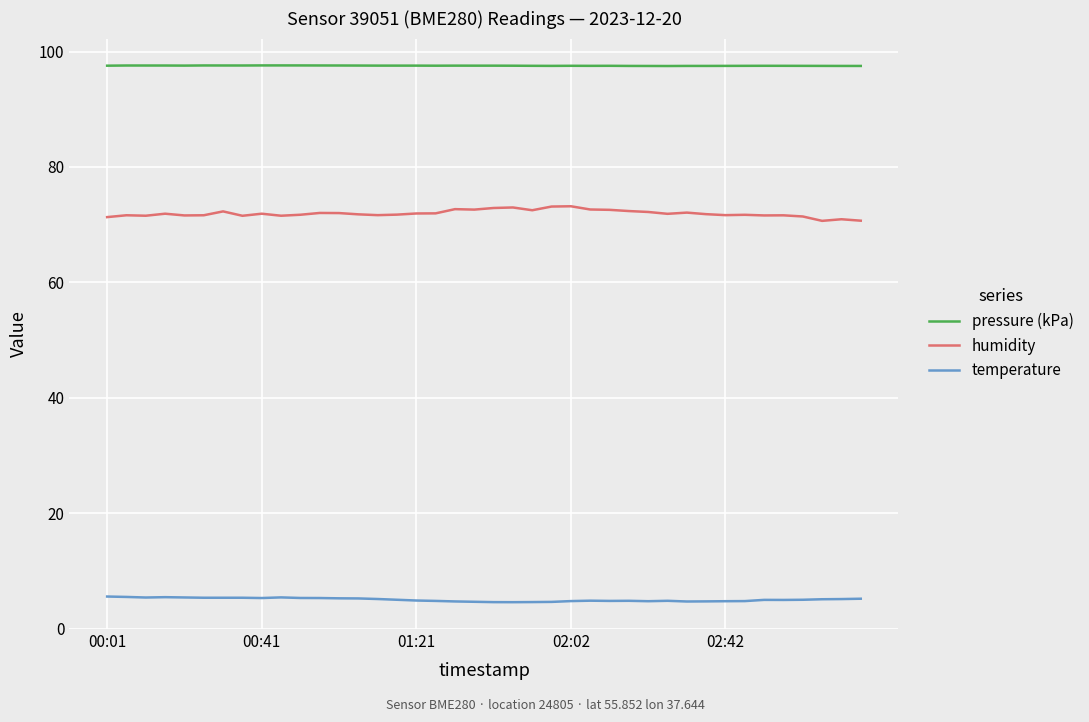

List the series in order of their overall mean, highest first.

pressure (kPa), humidity, temperature